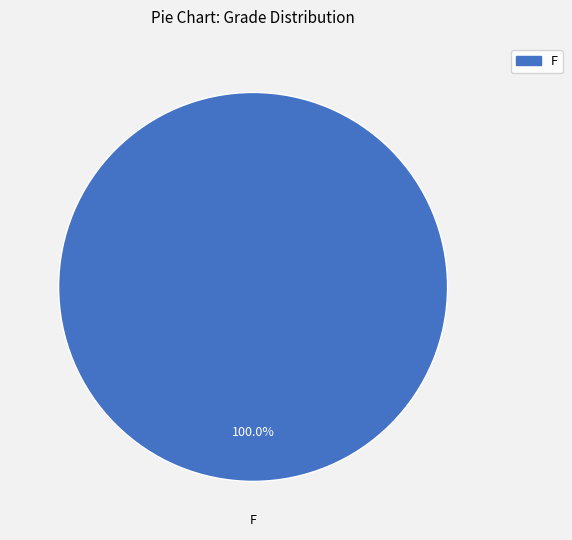

Is there a majority slice in this chart?

Yes